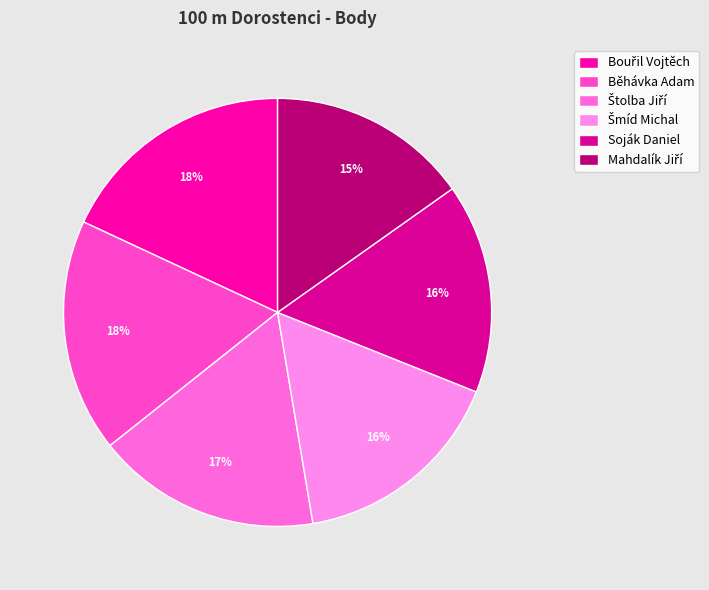

To the nearest percent, what is the combined percentage of Šmíd Michal and Štolba Jiří?

33%